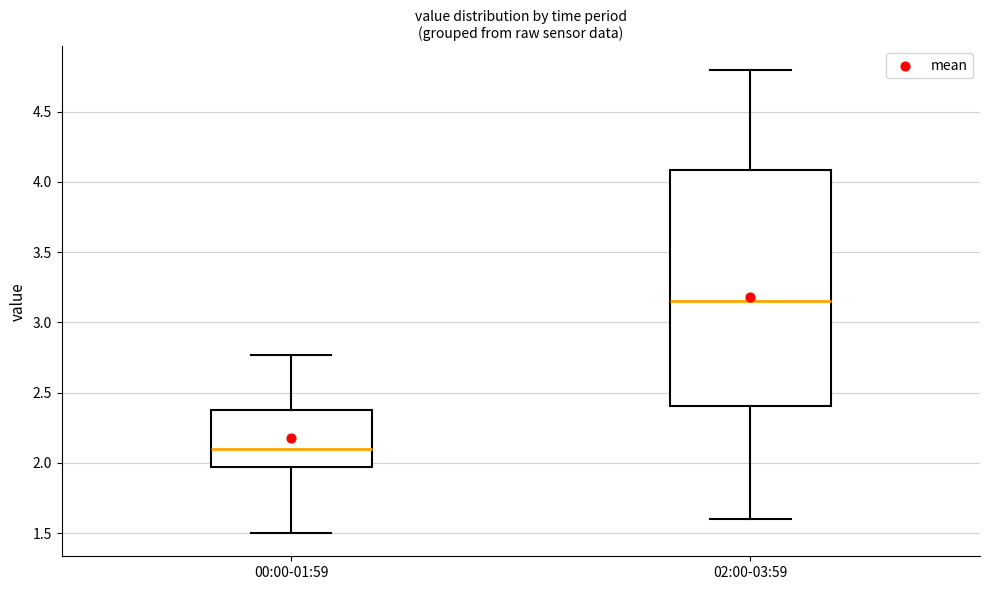

Reading left to right, read every box against the y-axis: the position of its median line, the range the box covers, and the ends of its whiskers. The values are not printed on the chart, so give them approximately, as read against the axis.

00:00-01:59: median 2.10, box 1.95 to 2.40, whiskers 1.50 to 2.75
02:00-03:59: median 3.15, box 2.40 to 4.10, whiskers 1.60 to 4.80